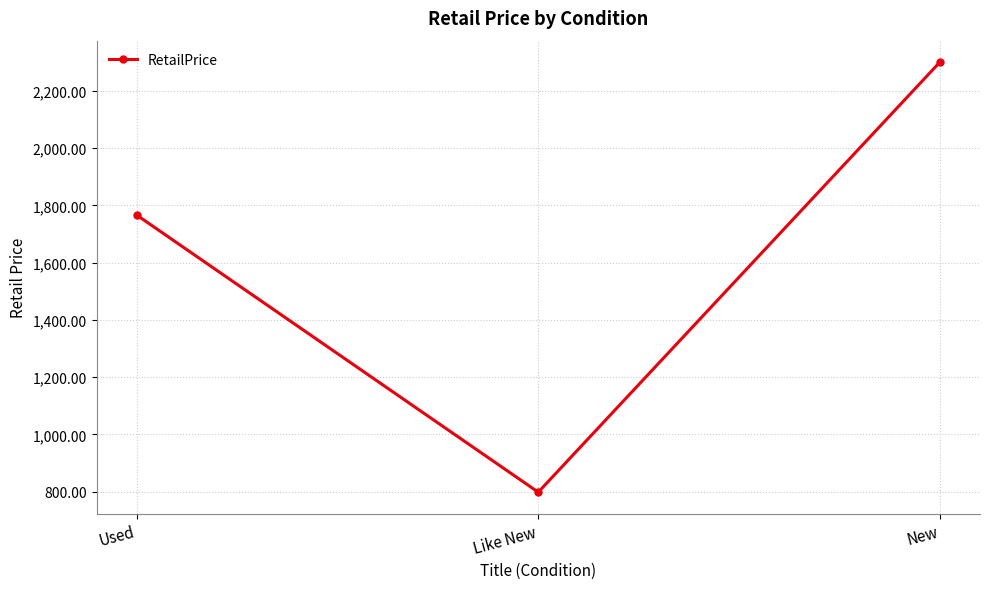

How many values are below 1766?

1